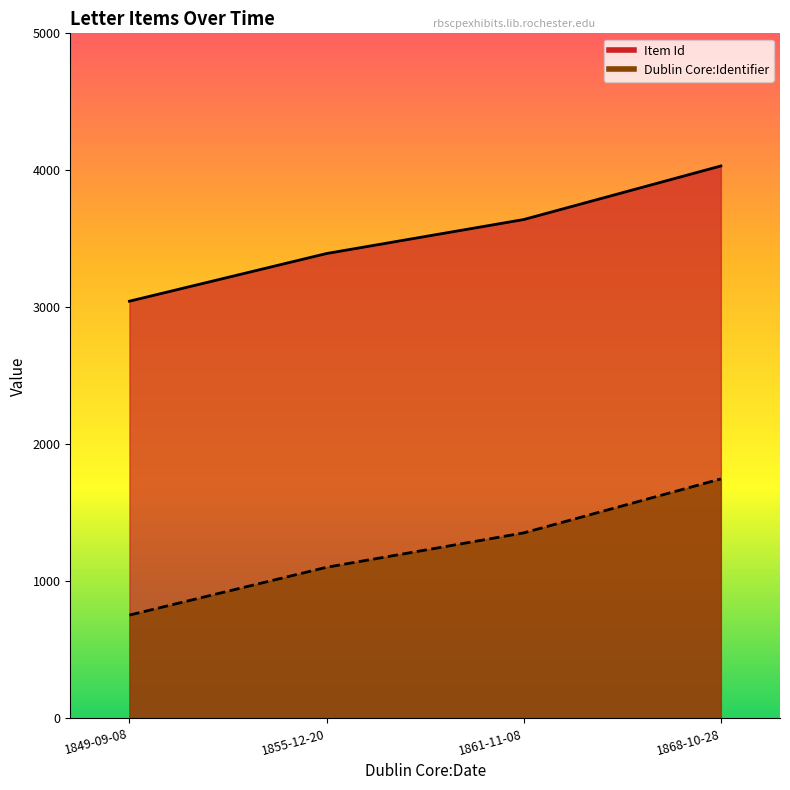

What is the label of the 2nd point from the right?

1861-11-08